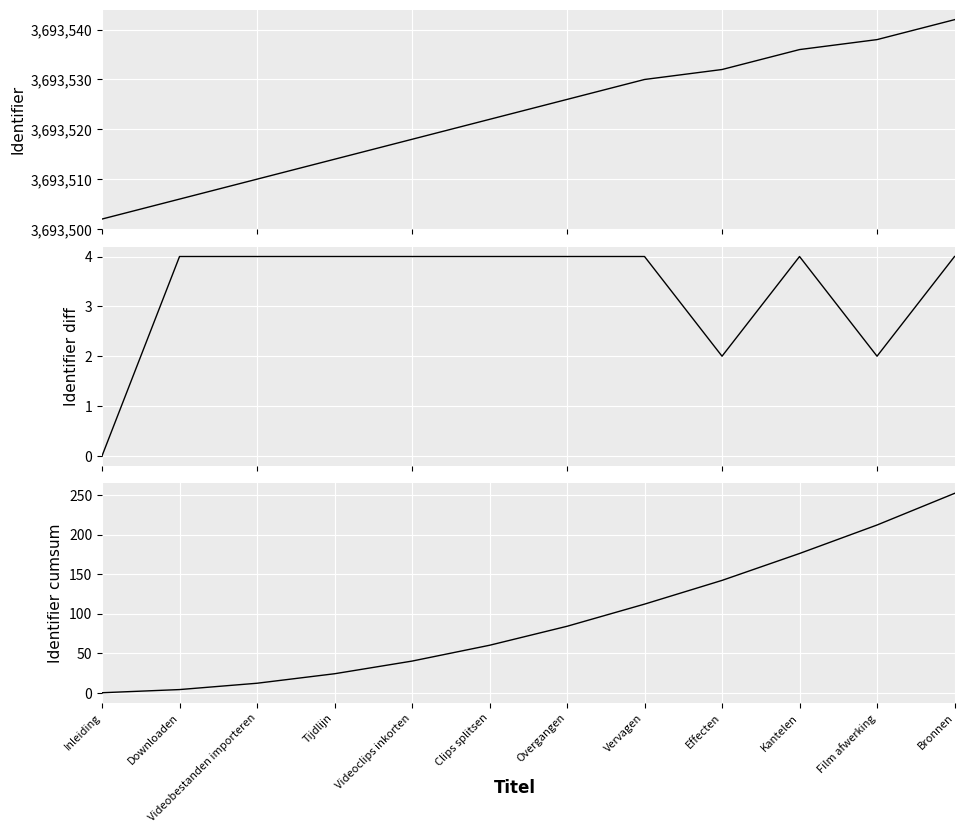

True or false: Identifier diff has a value of 4 at Bronnen.

True